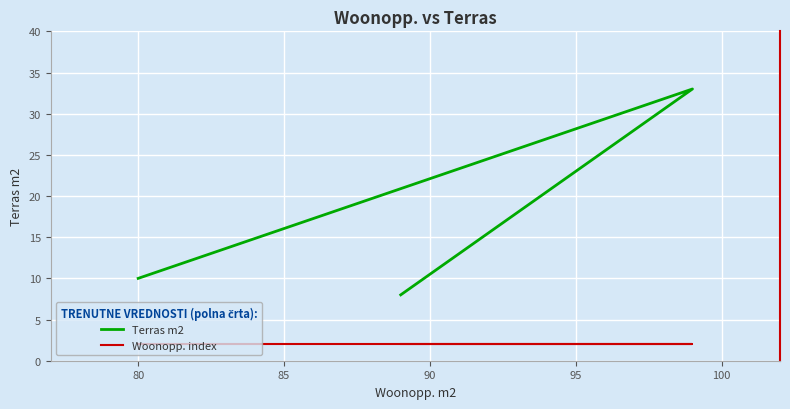

What is the sum of all Woonopp. index values?

6